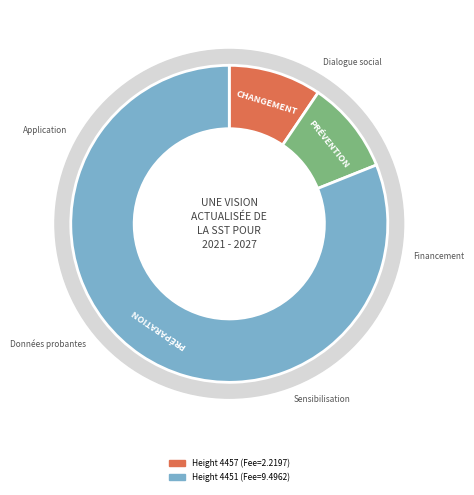

To the nearest percent, what portion does 4451 represent?

81%